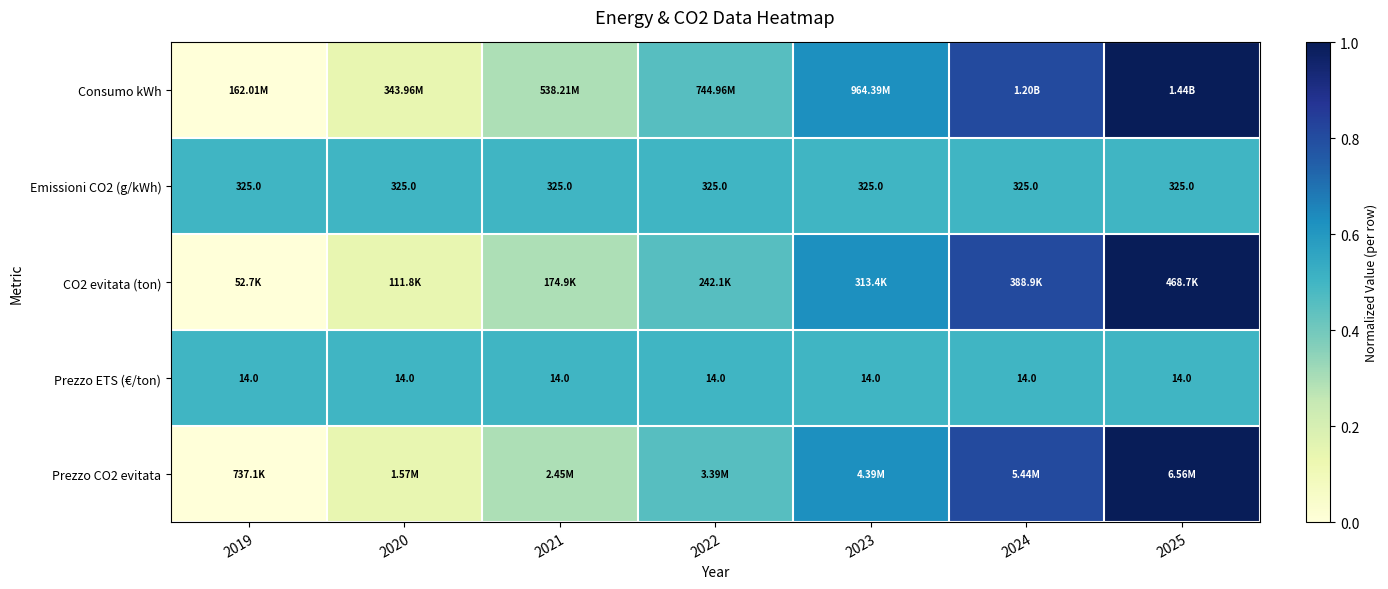

At which label is CO2 evitata (ton) closest to 0?

2019